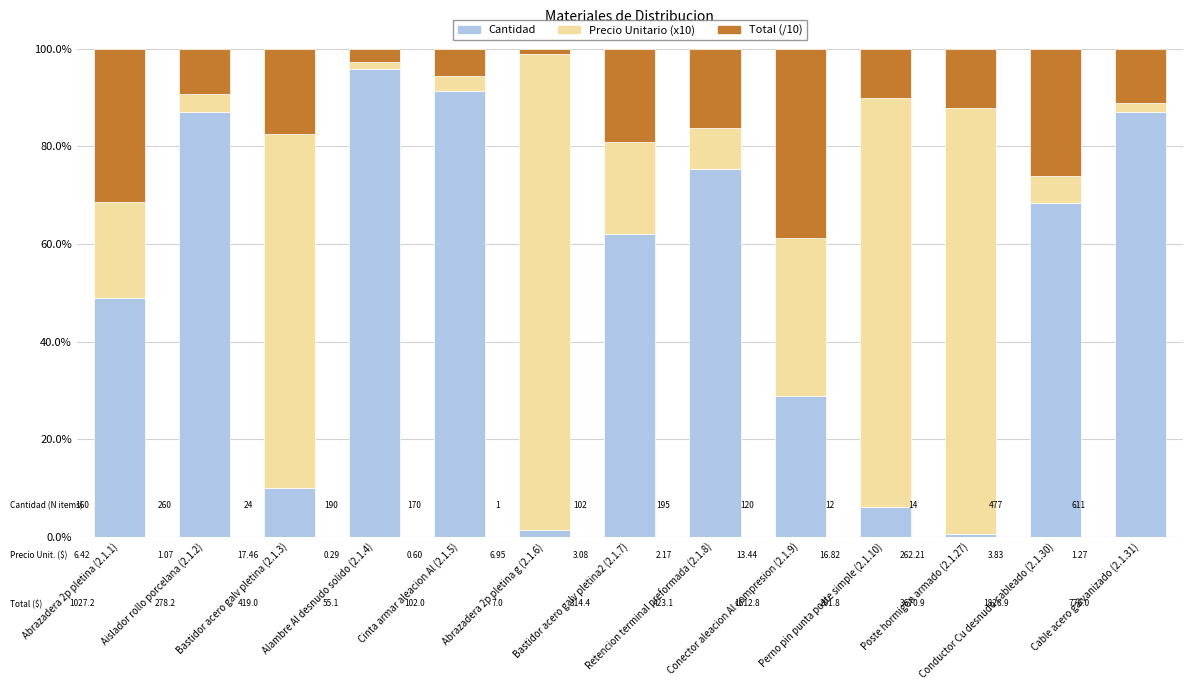

What is the maximum value for Cantidad?

95.8